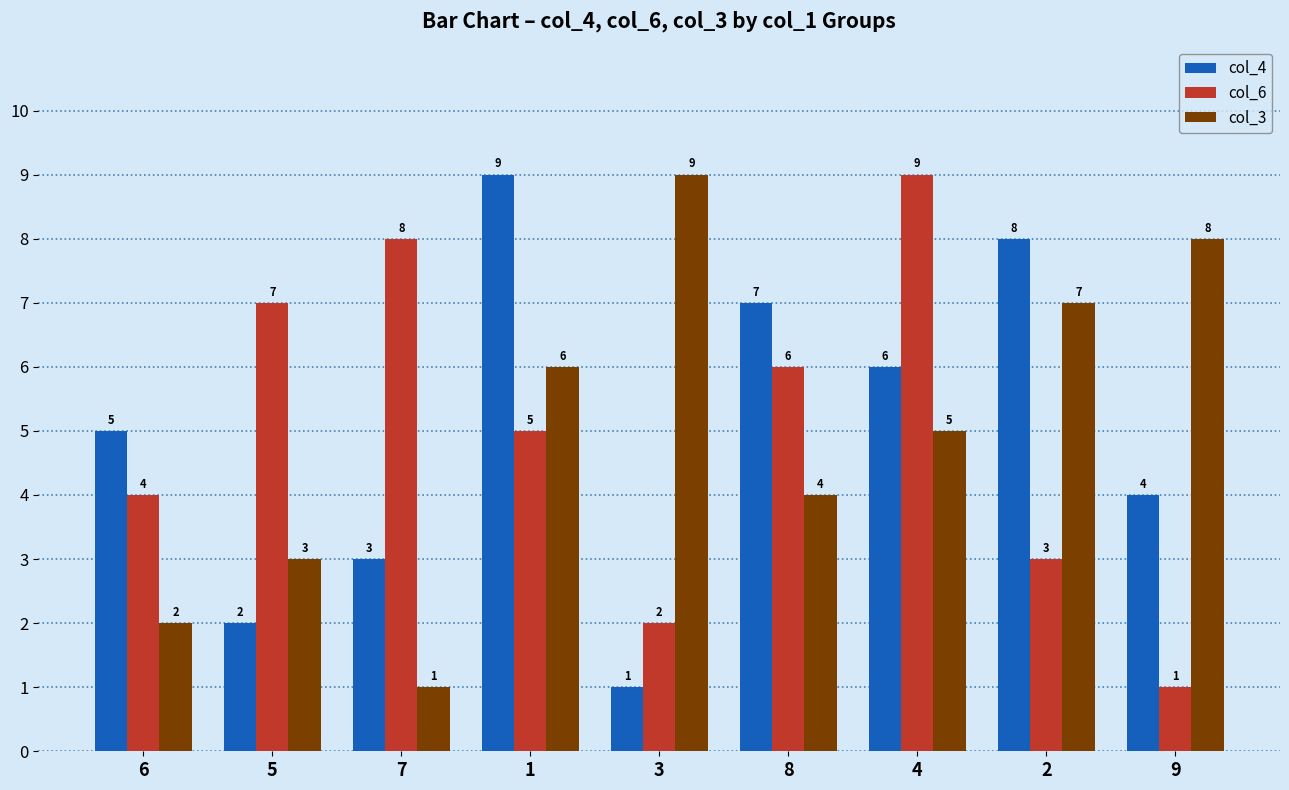

What is the average value of the col_4 series?

5